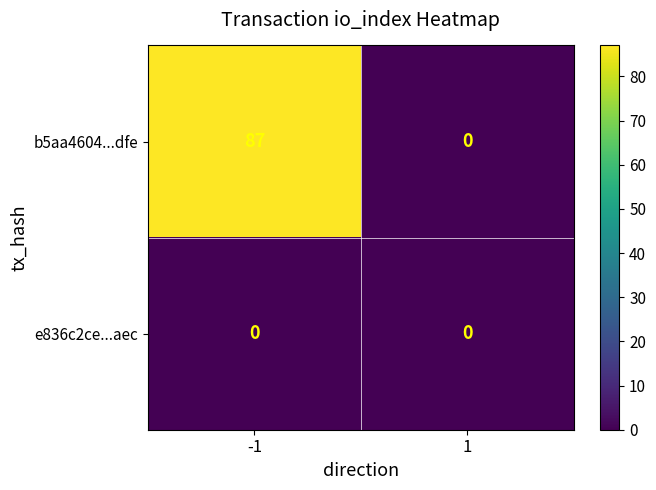

Reading left to right, list all the values displayed in this chart.

b5aa4604...dfe: -1=87	1=0
e836c2ce...aec: -1=0	1=0